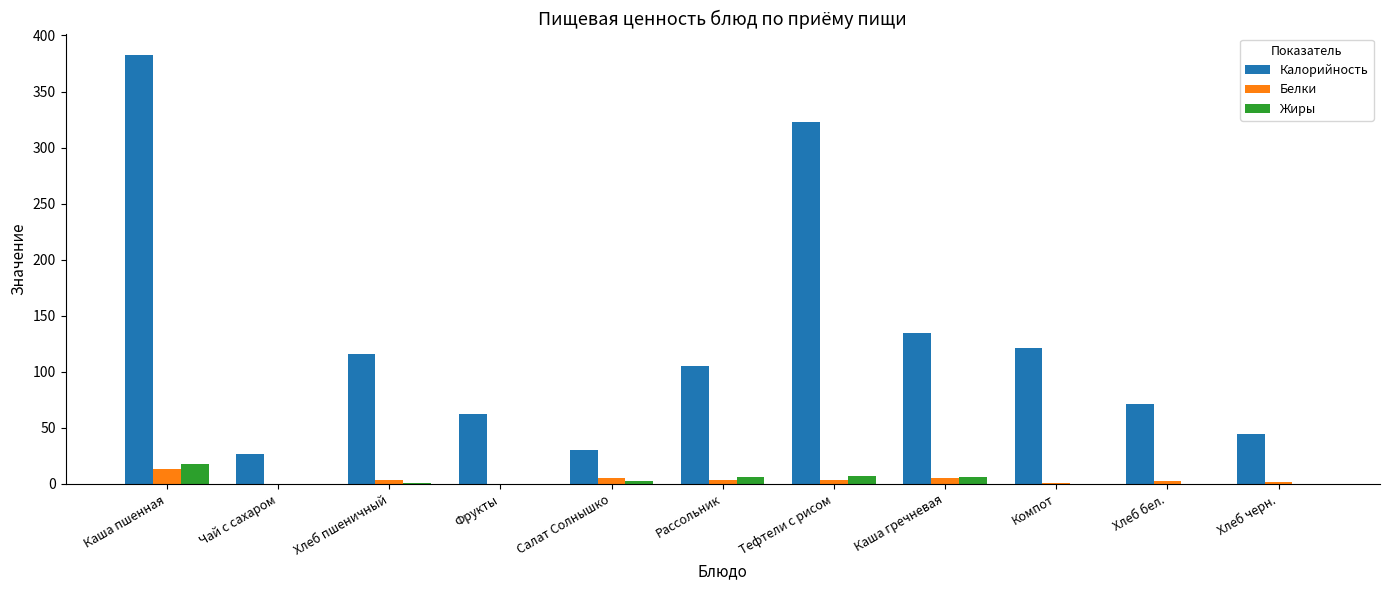

Which series has the largest total across all categories?

Калорийность